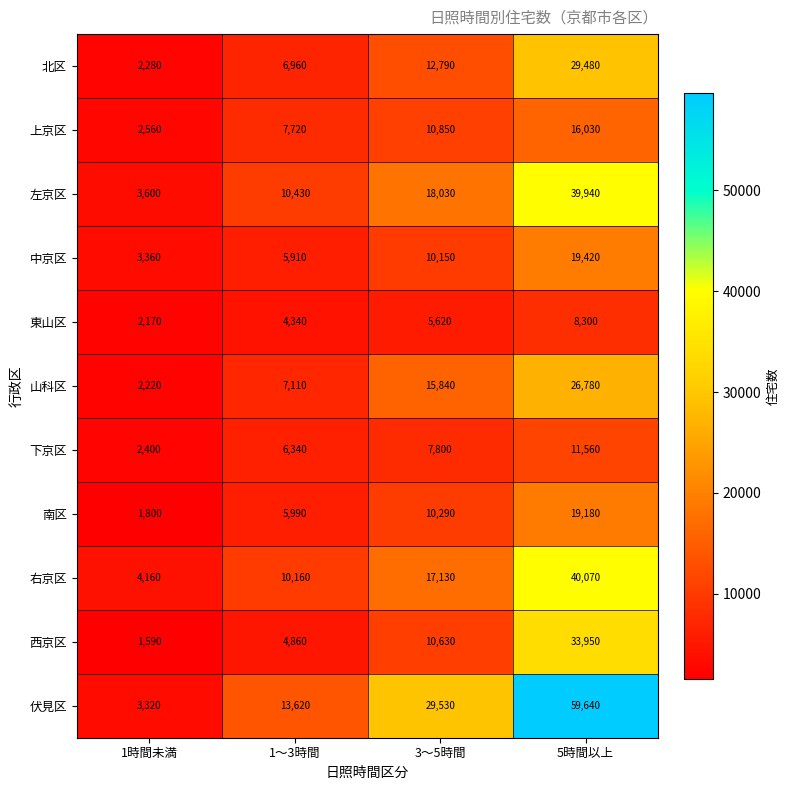

Count the 山科区 values in the range 7110 to 26780.

3